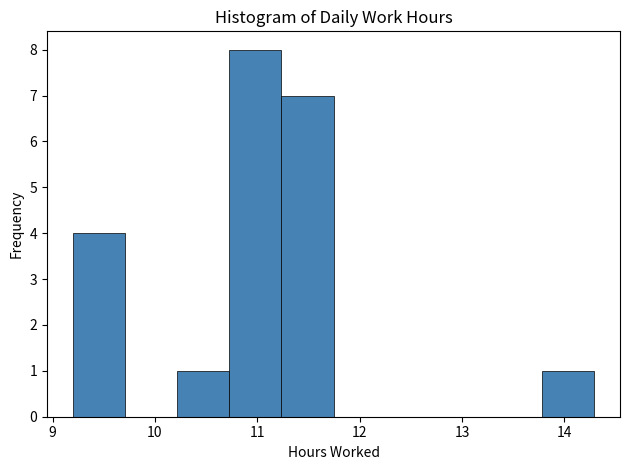

How tall is the bar that spans 10.7 to 11.2 on the x-axis? Neither the bar edges nor the heights are printed on the chart, so give them approximately, as read against the axes.

8